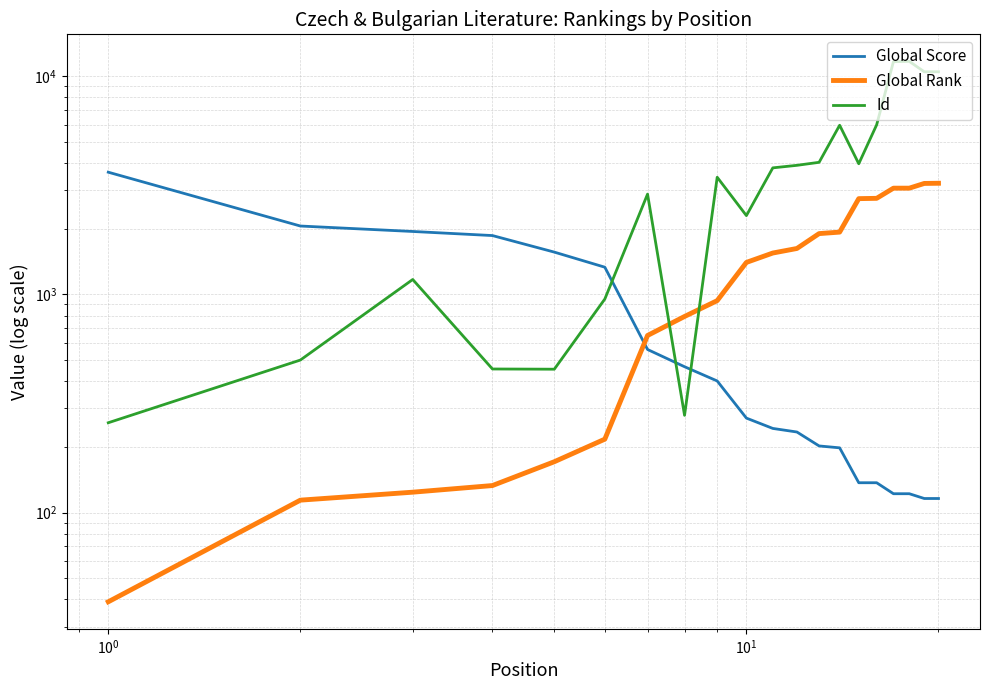

Does the chart display data point markers on the line(s)?

No